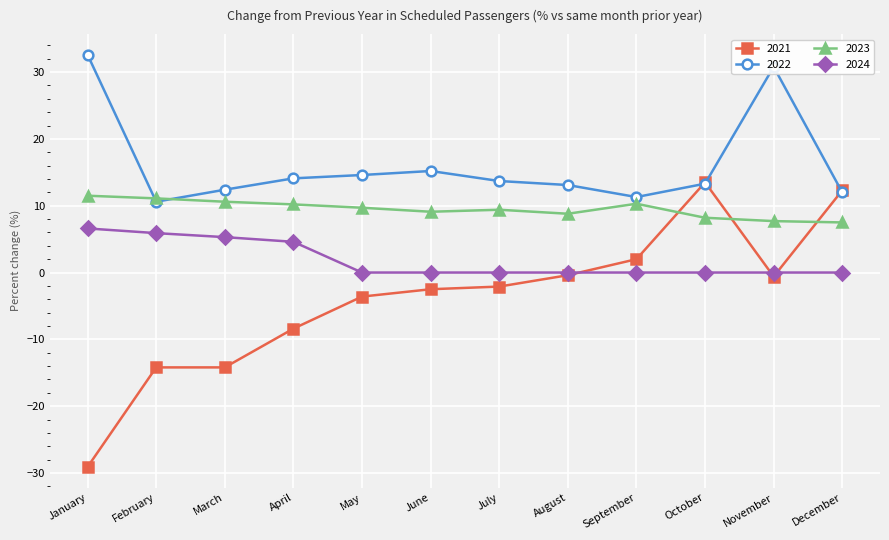

At which category does the chart reach its peak across all series?

January